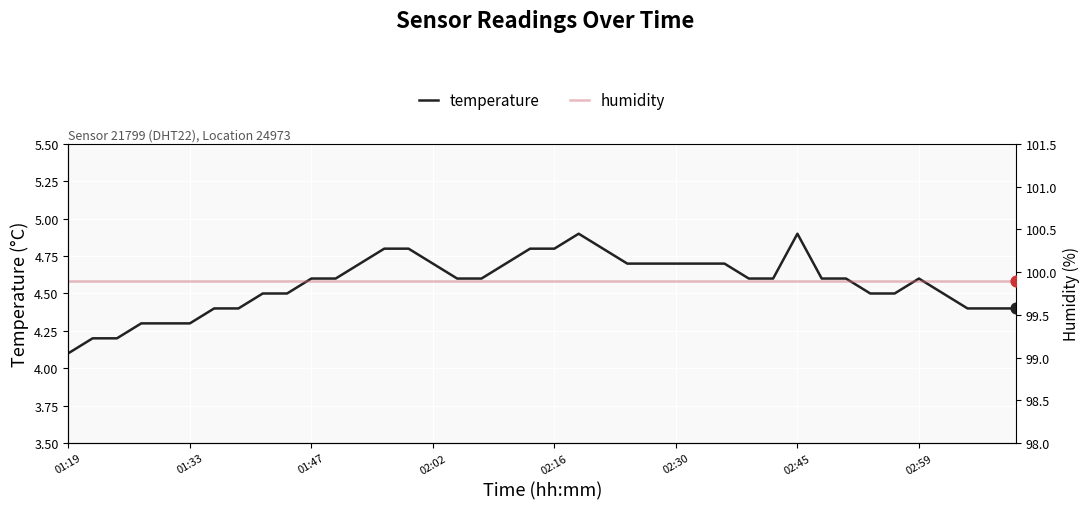

At which category is the sum across all series the highest?

21